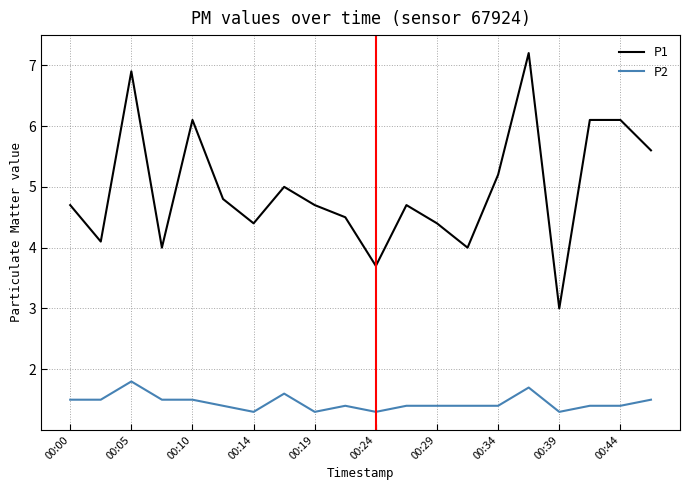

Reading left to right, extract all data points from this chart.

P1: 4.7	4.1	6.9	4.0	6.1	4.8	4.4	5.0	4.7	4.5	3.7	4.7	4.4	4.0	5.2	7.2	3.0	6.1	6.1	5.6
P2: 1.5	1.5	1.8	1.5	1.5	1.4	1.3	1.6	1.3	1.4	1.3	1.4	1.4	1.4	1.4	1.7	1.3	1.4	1.4	1.5